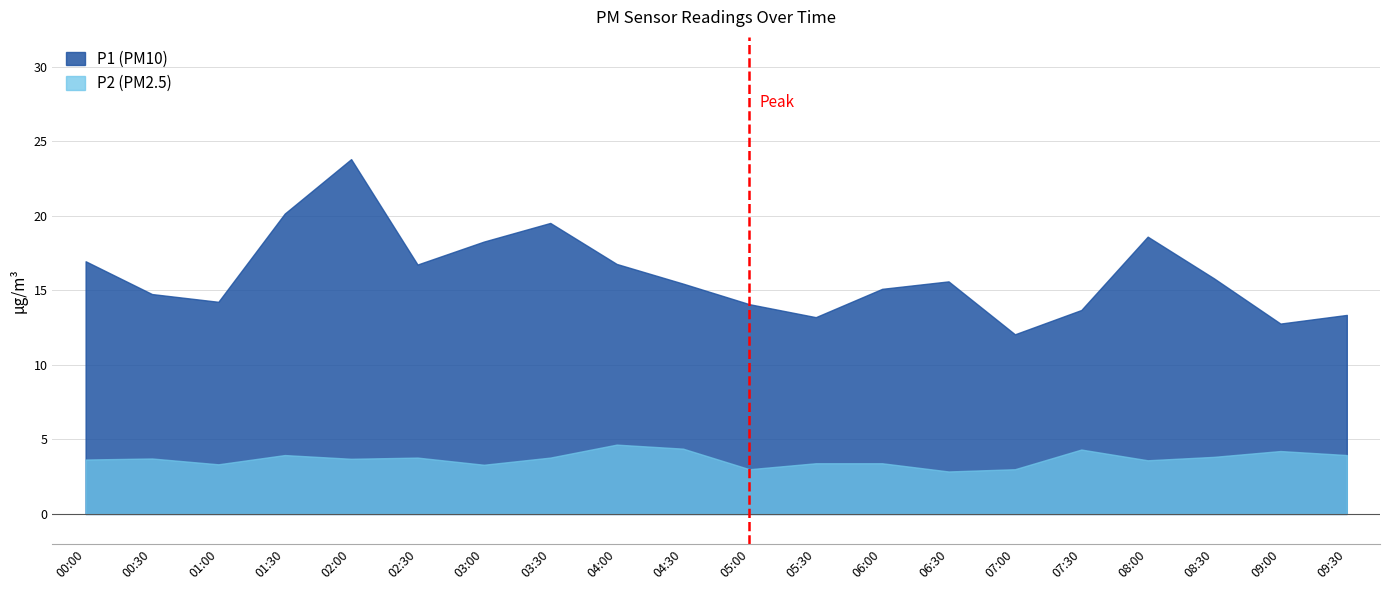

True or false: P1 and P2 cross at least once.

False